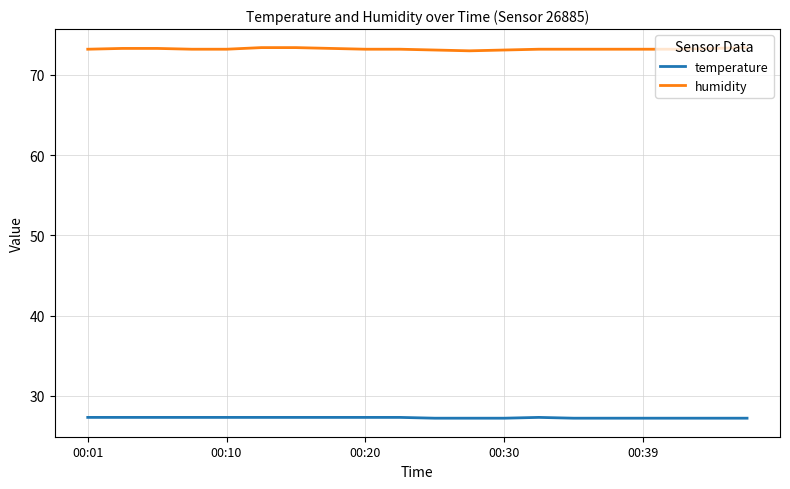

Rank the series by their average value, from lowest to highest.

temperature, humidity